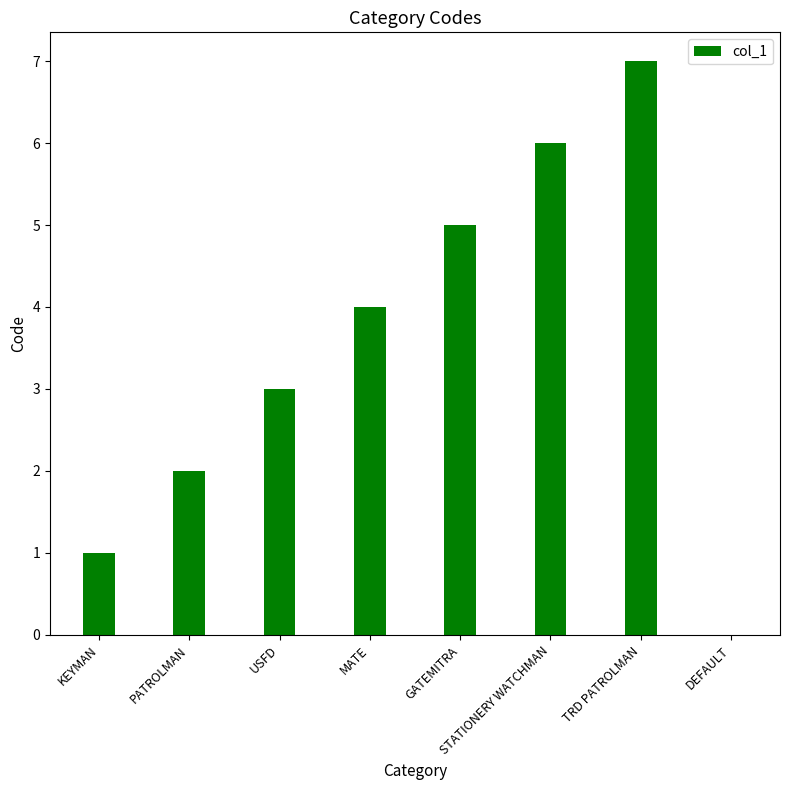

Where is the data nearest to the value 3?

USFD